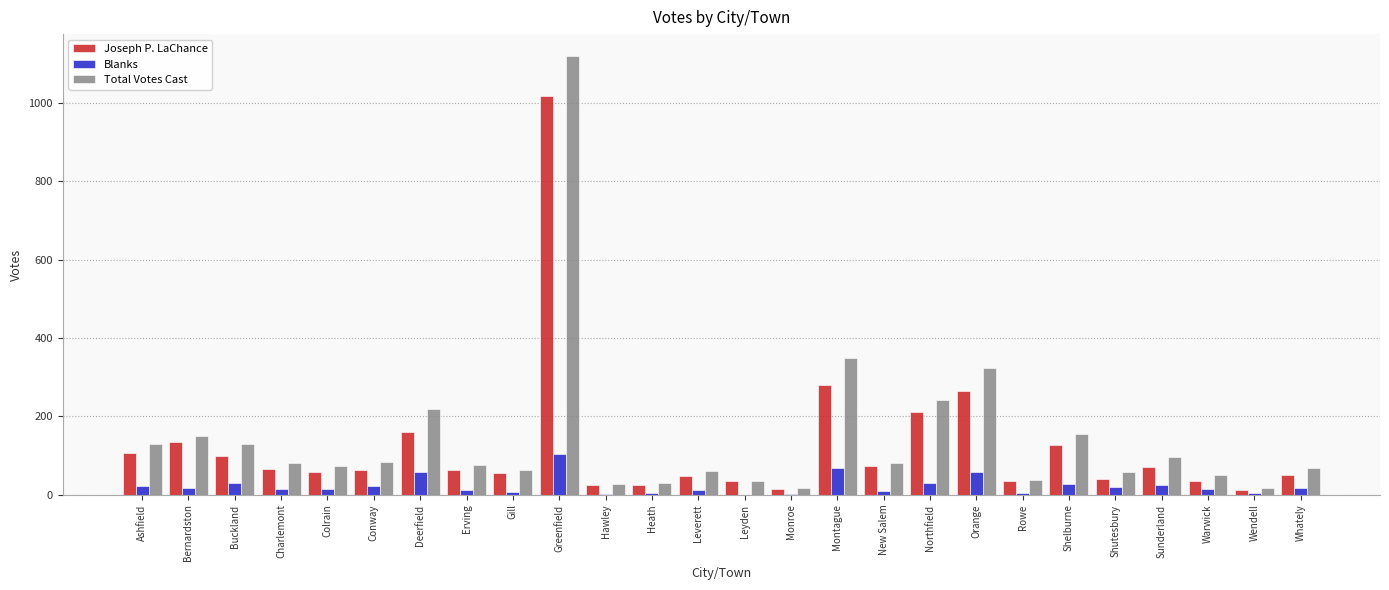

What is the sum of all Total Votes Cast values?

3766